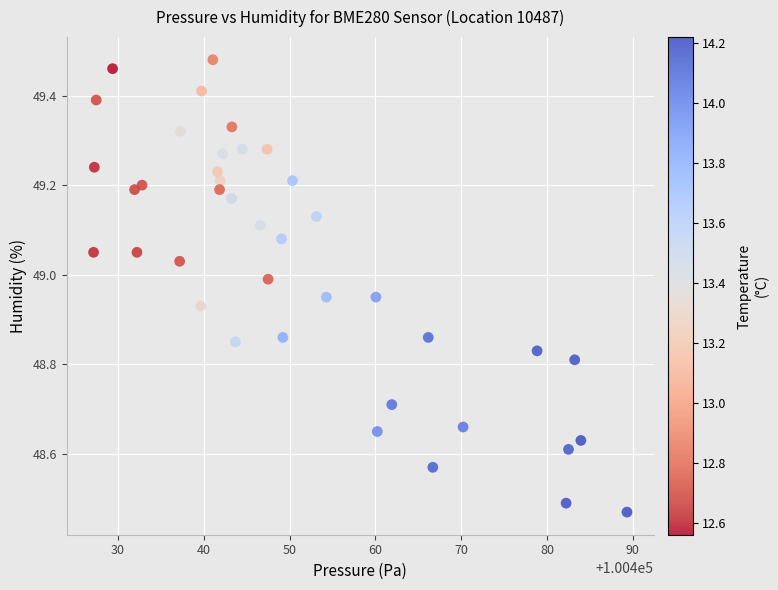

What is the range of Y values (max minus min)?

1.0